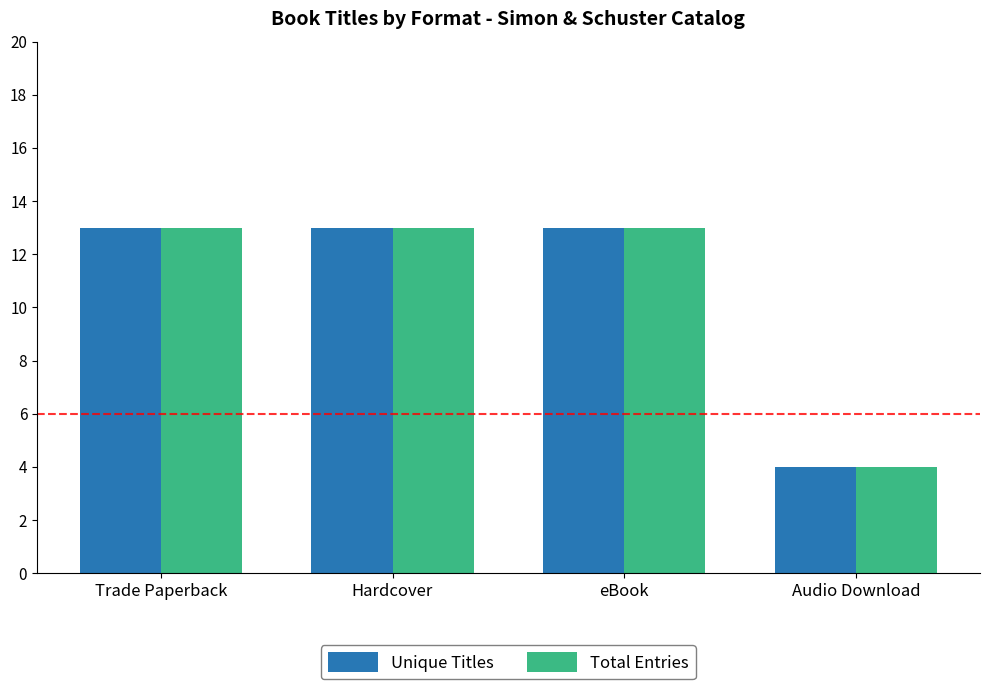

What is the greatest value displayed?

13